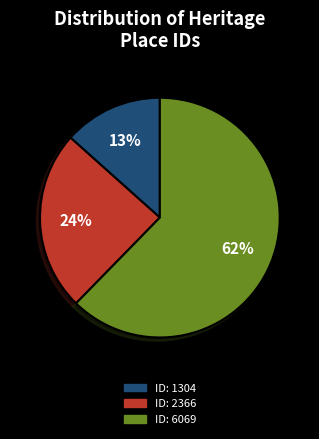

Count the number of slices in the pie.

3